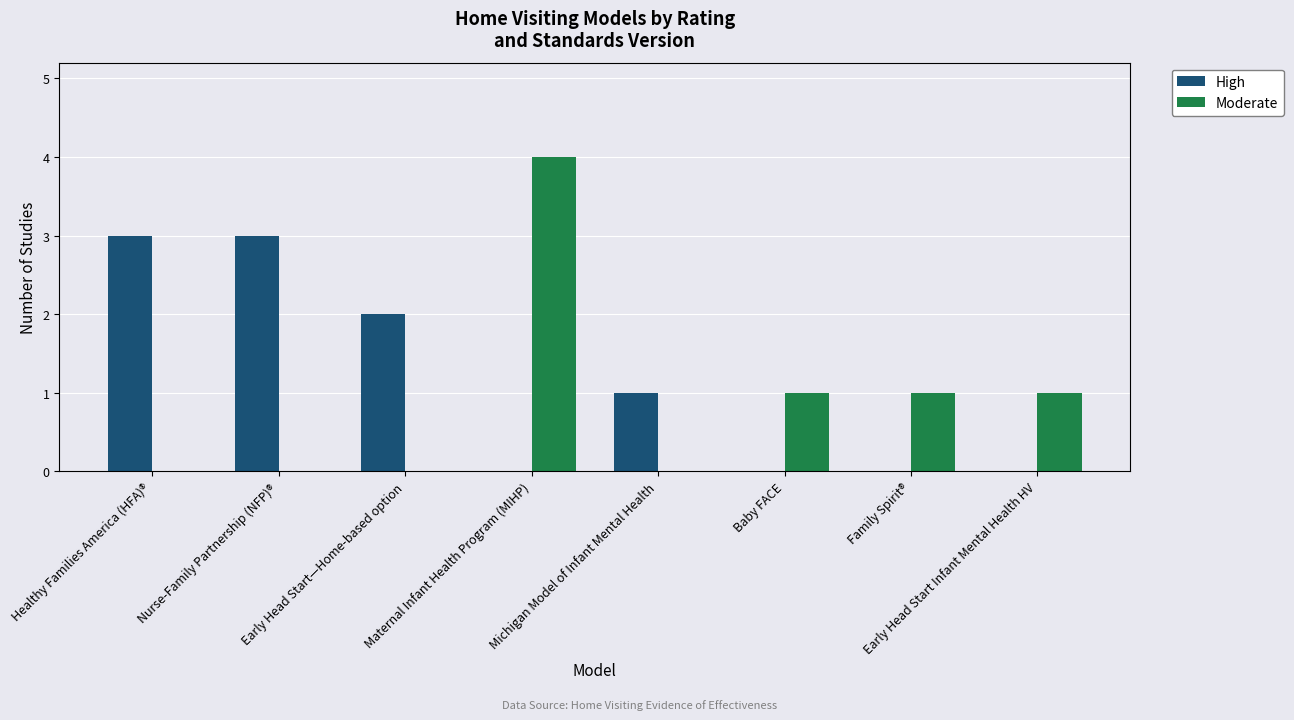

What is the sum of all Moderate values?

7